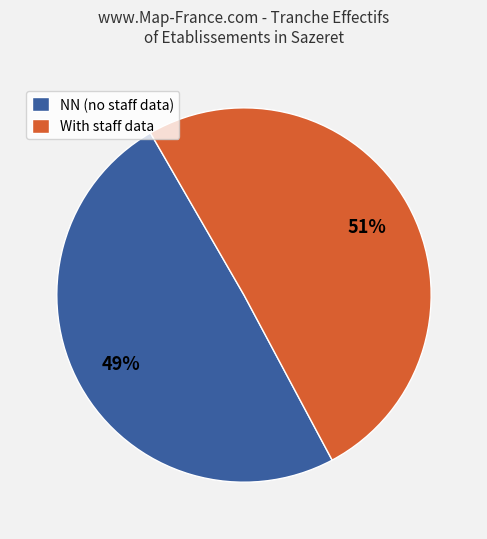

To the nearest percent, what portion does With staff data represent?

51%